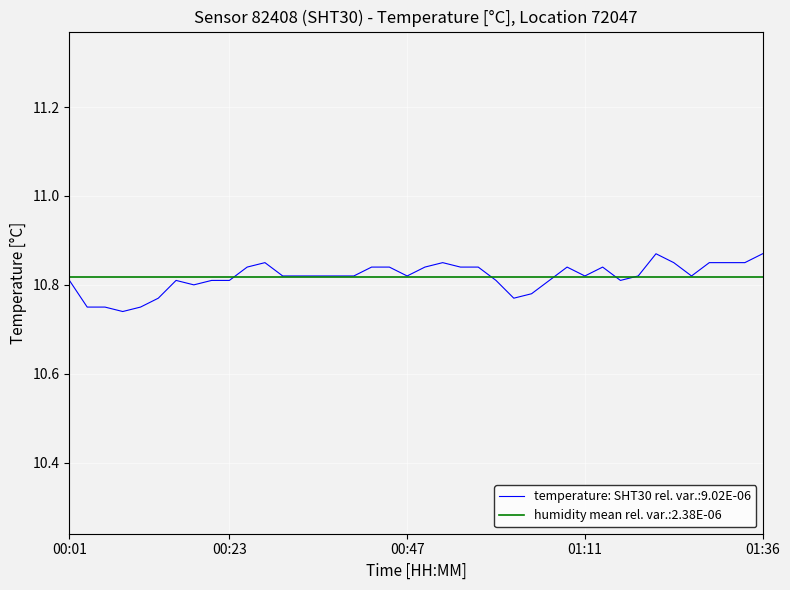

Where is the data nearest to the value 10?

2024-02-04T00:08:45